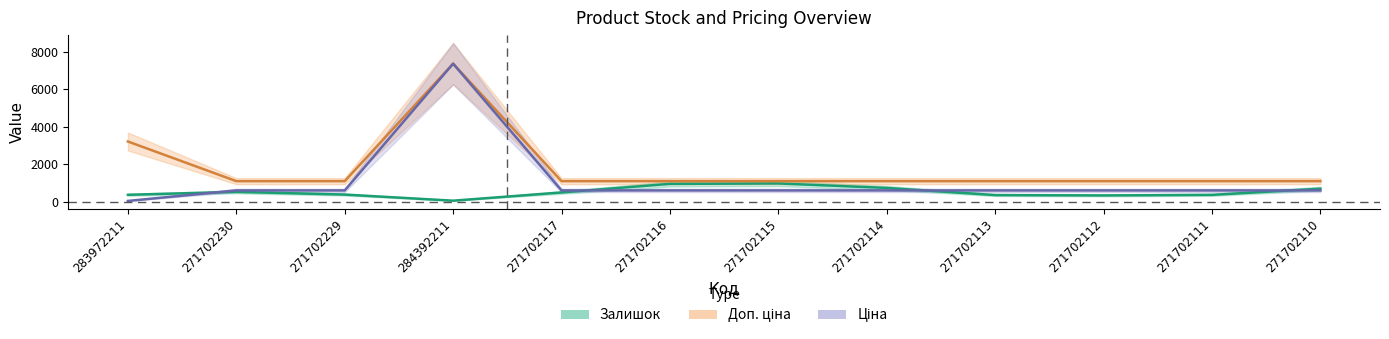

True or false: Доп. ціна has a value of 7360.2 at 284392211.

True